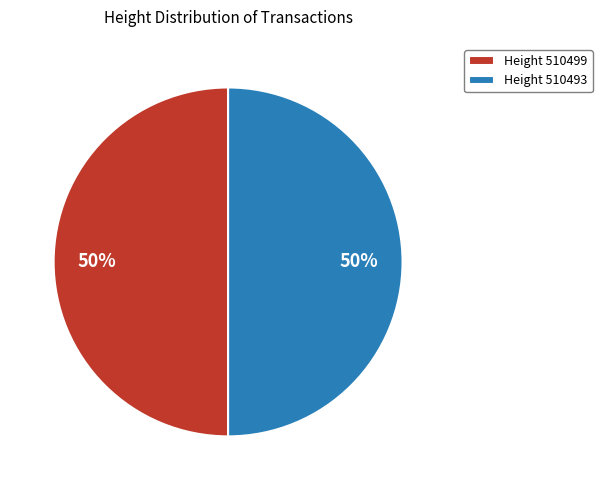

To the nearest percent, what is the average slice percentage?

50%